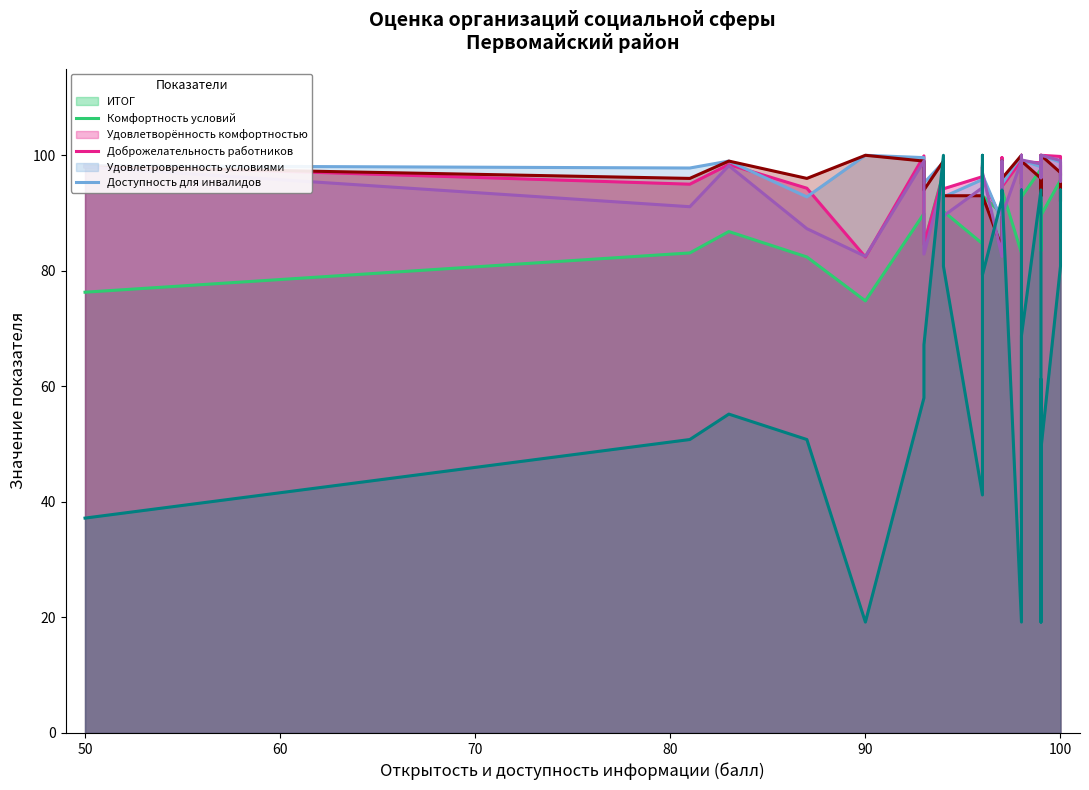

What is the average value of the Доля получателей услуг удовлетворенных комфортностью series?

96.5